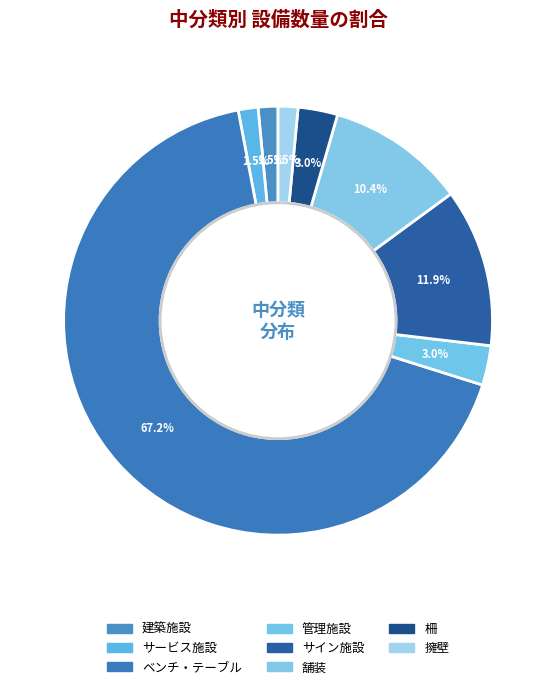

How many segments does this pie chart have?

8